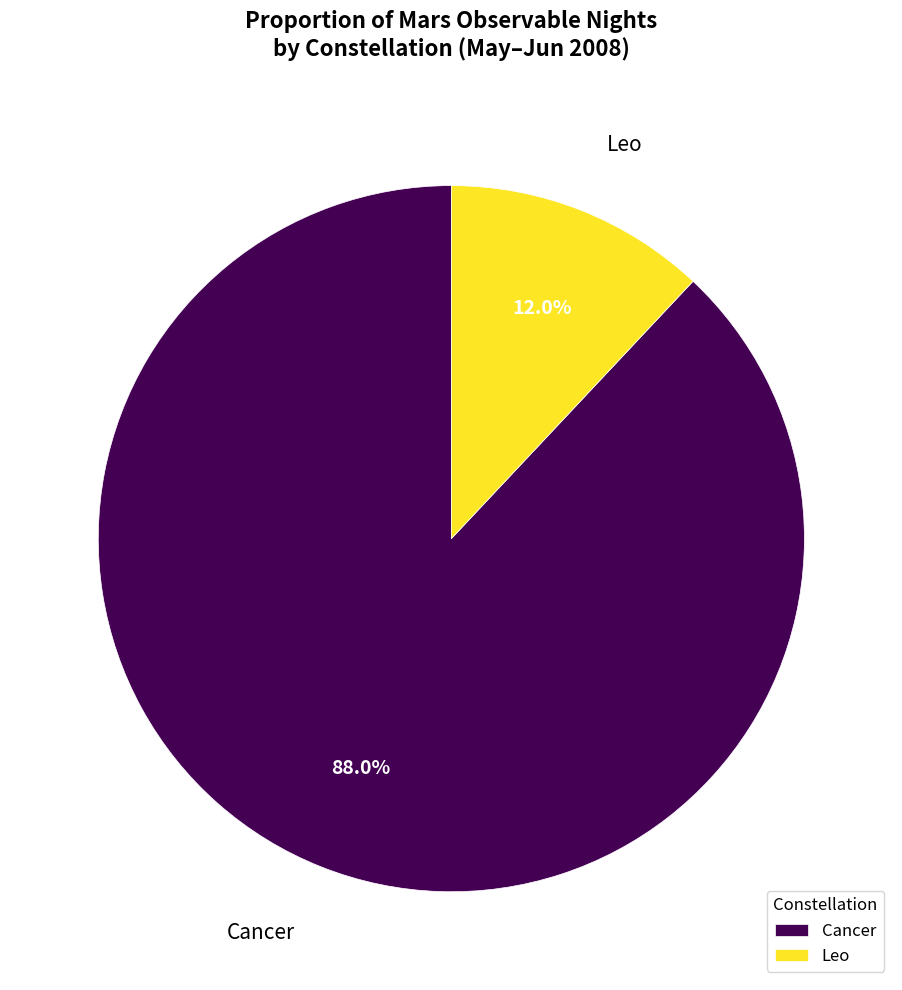

Which has a higher value, Leo or Cancer?

Cancer